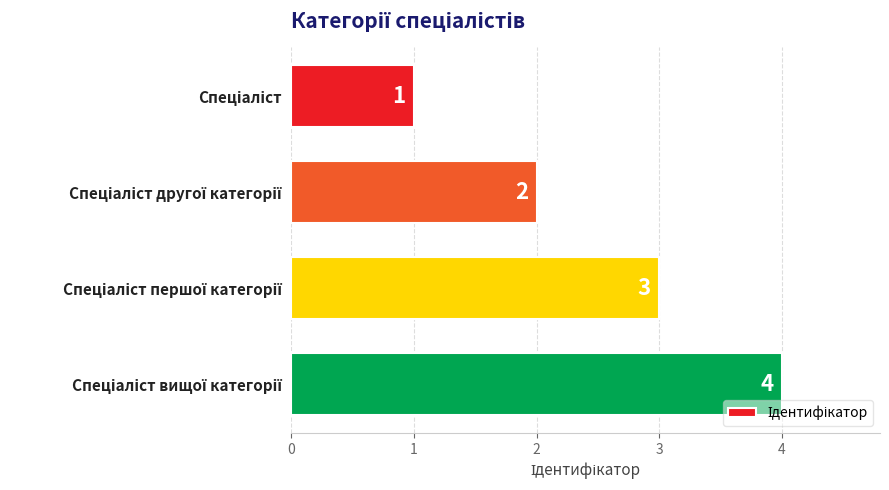

Count the number of categories in the chart.

4